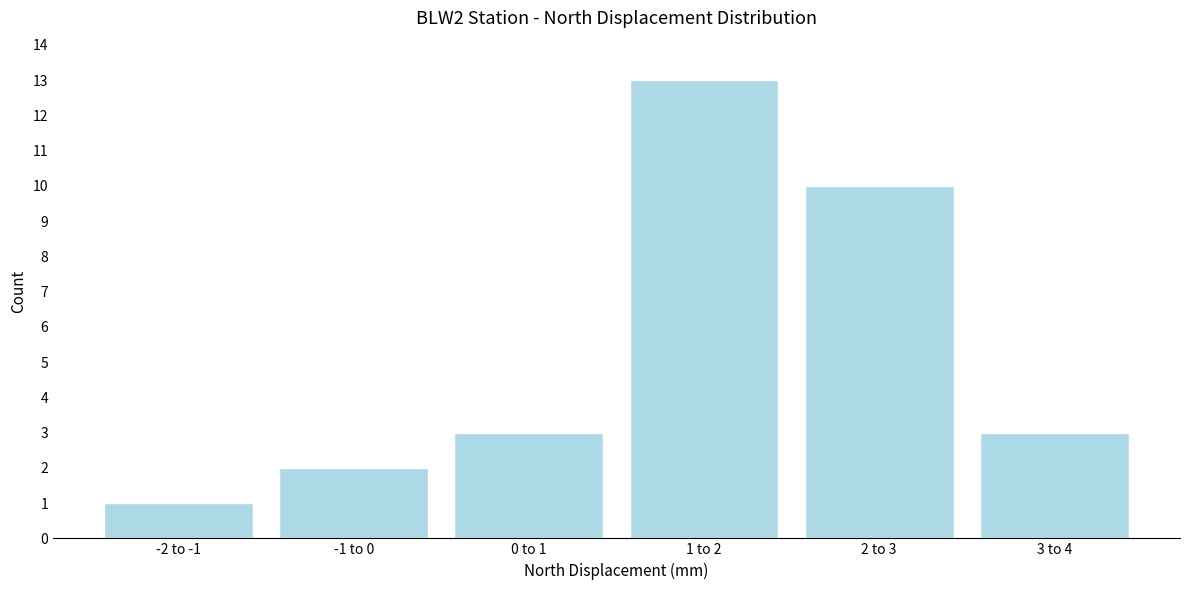

Reading left to right, what are all the values shown in this chart?

-2 to -1=1	-1 to 0=2	0 to 1=3	1 to 2=13	2 to 3=10	3 to 4=3